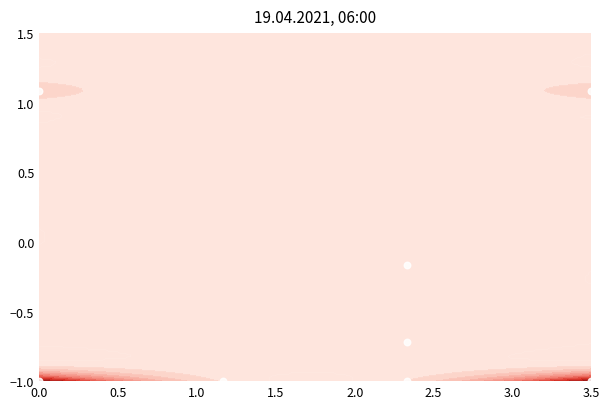

What is the maximum value shown in the chart?

1.1